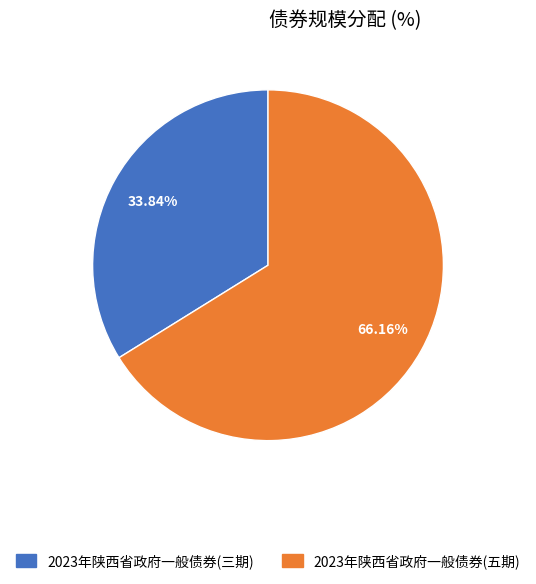

Combined, do 2023年陕西省政府一般债券(五期) and 2023年陕西省政府一般债券(三期) account for over 50%?

Yes